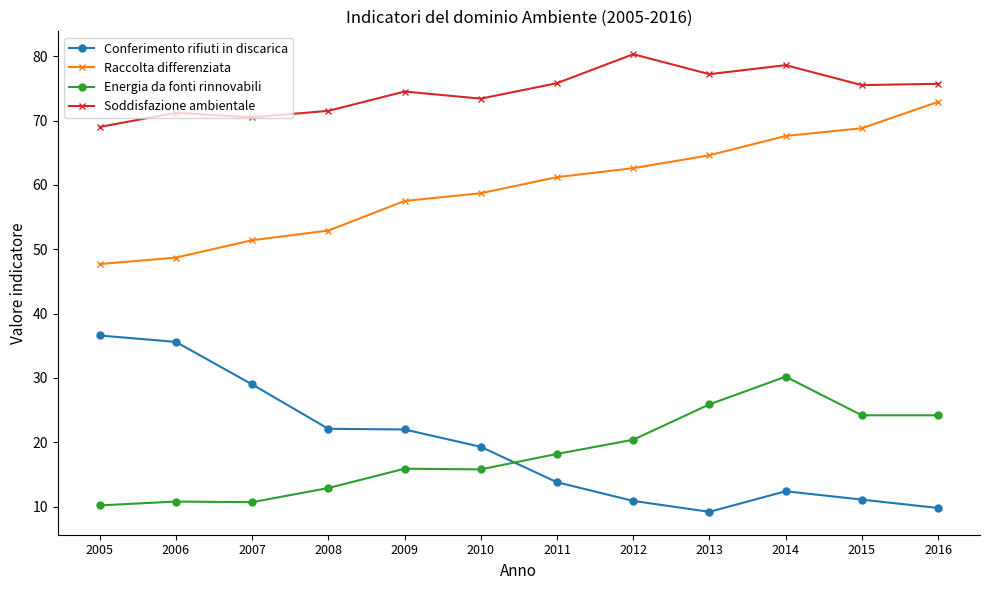

Where do Energia da fonti rinnovabili and Conferimento rifiuti in discarica first cross each other?

2010 and 2011